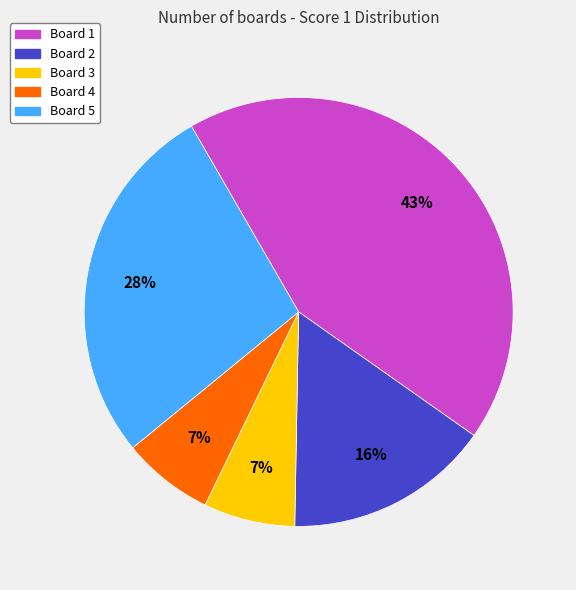

How many segments does this pie chart have?

5